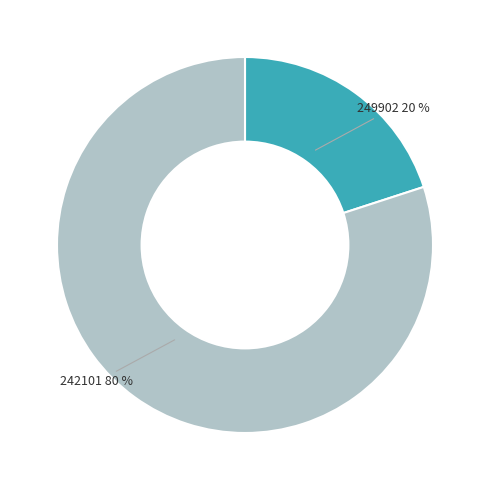

Does any single category account for the majority?

Yes